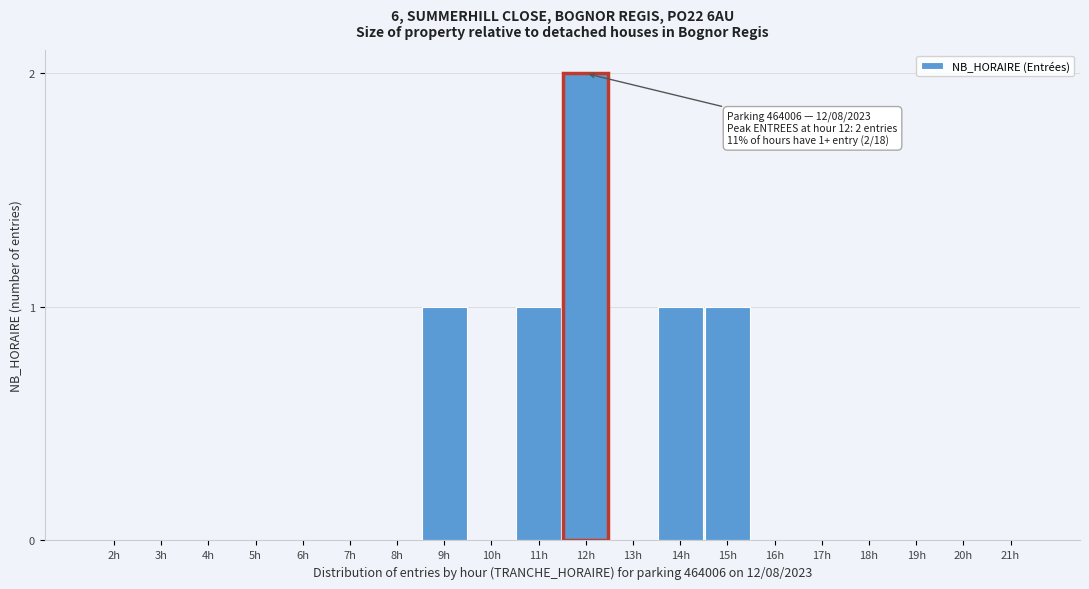

Reading left to right, what are all the values shown in this chart?

2h=0	3h=0	4h=0	5h=0	6h=0	7h=0	8h=0	9h=1	10h=0	11h=1	12h=2	13h=0	14h=1	15h=1	16h=0	17h=0	18h=0	19h=0	20h=0	21h=0